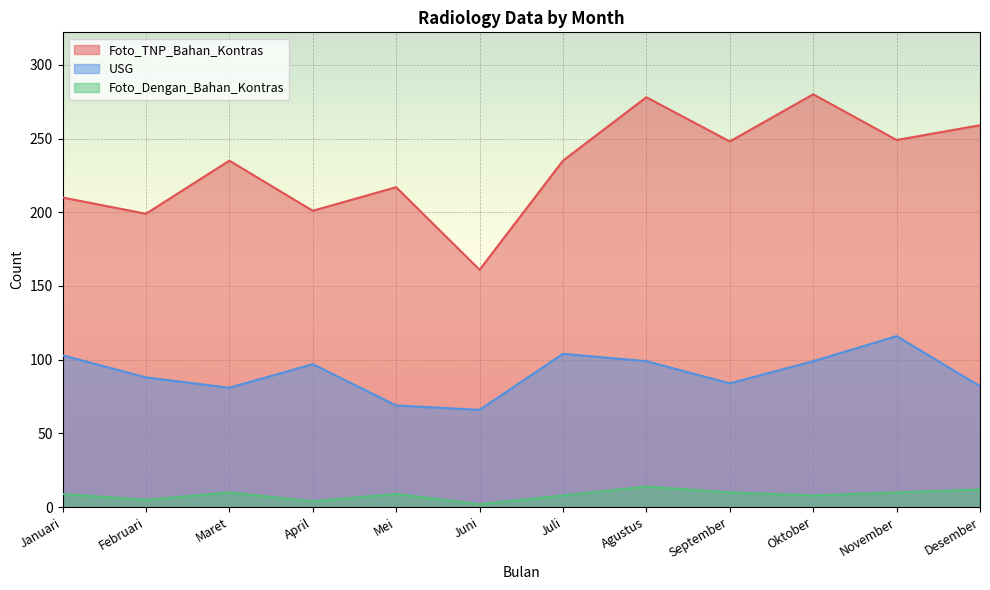

True or false: Foto_Dengan_Bahan_Kontras and USG intersect in this chart.

False